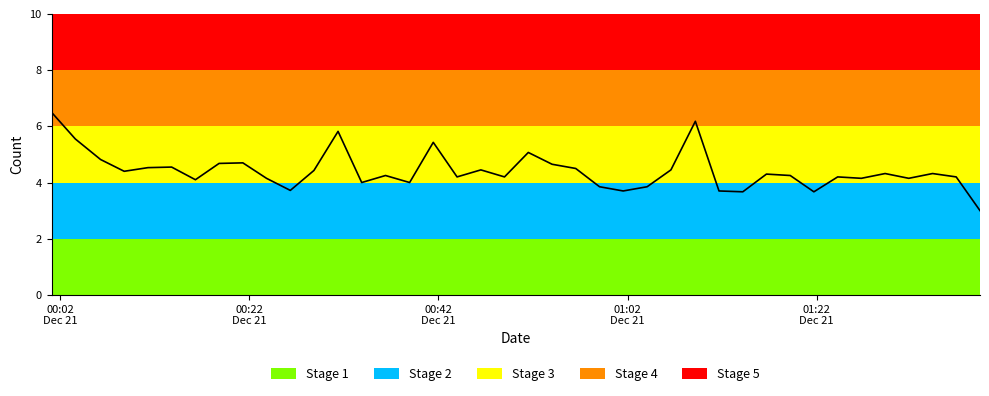

What is the minimum value shown in the chart?

3.0